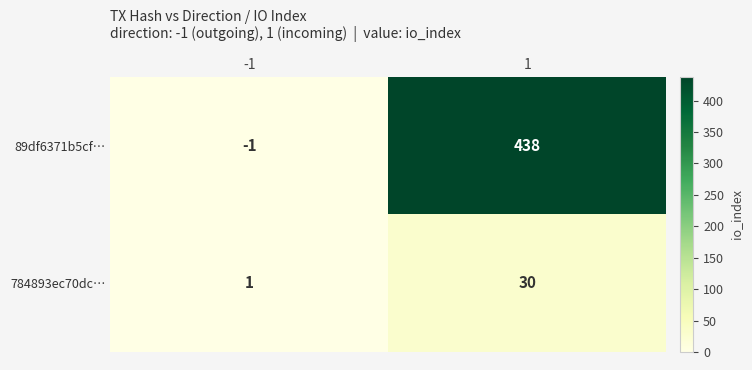

Between -1 and 1, which series saw the biggest shift?

89df6371b5cf…